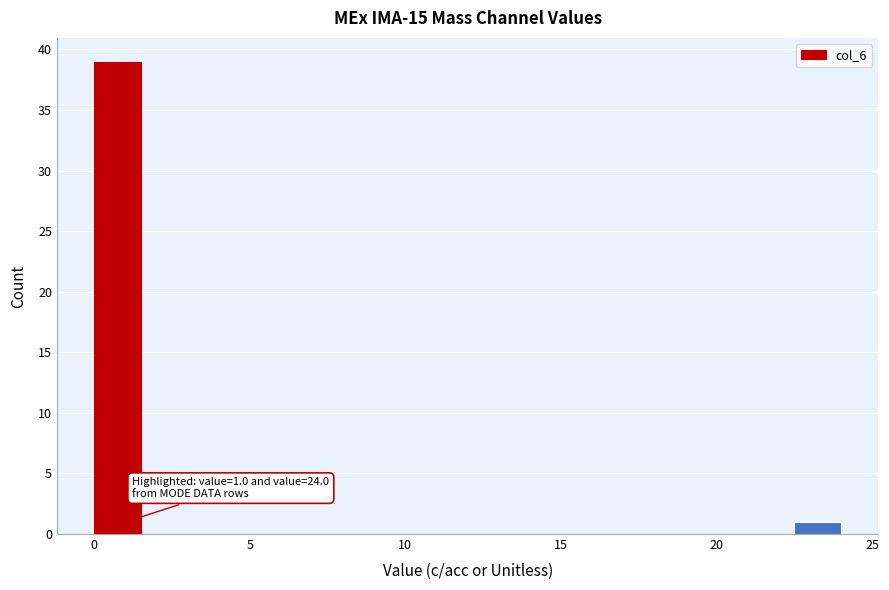

Around what value on the x-axis is the tallest bar? Give the approximate position of its centre, as read against the axis.

1.0